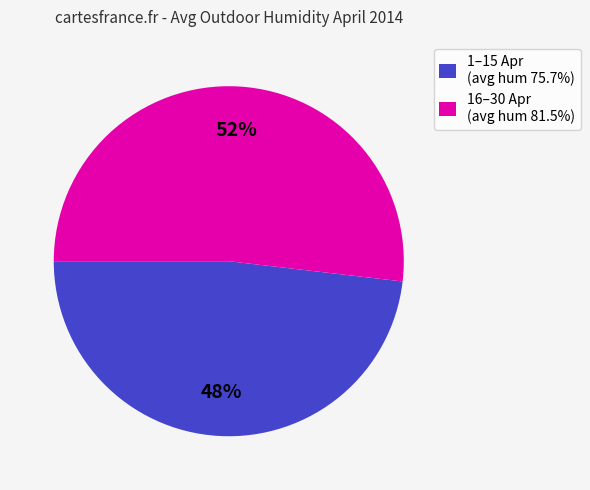

To the nearest percent, what is the difference between the largest and smallest slice percentages?

4%